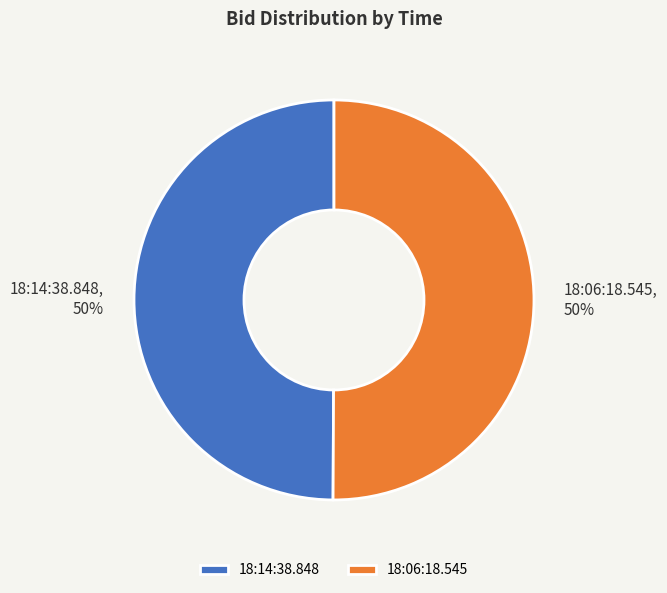

Count the number of slices in the pie.

2